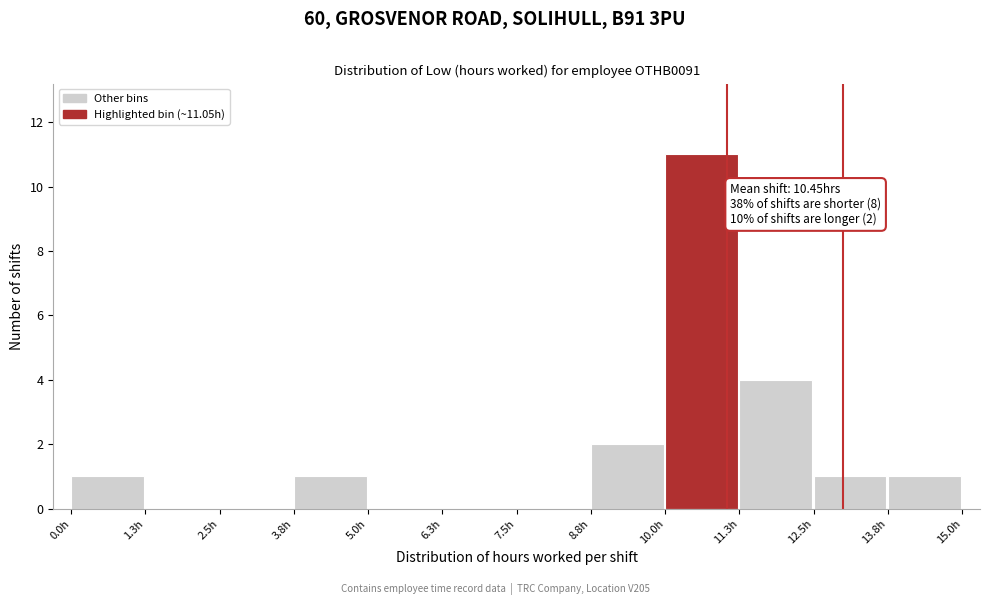

Over which range of the x-axis is the bar tallest?

10.0 to 11.2